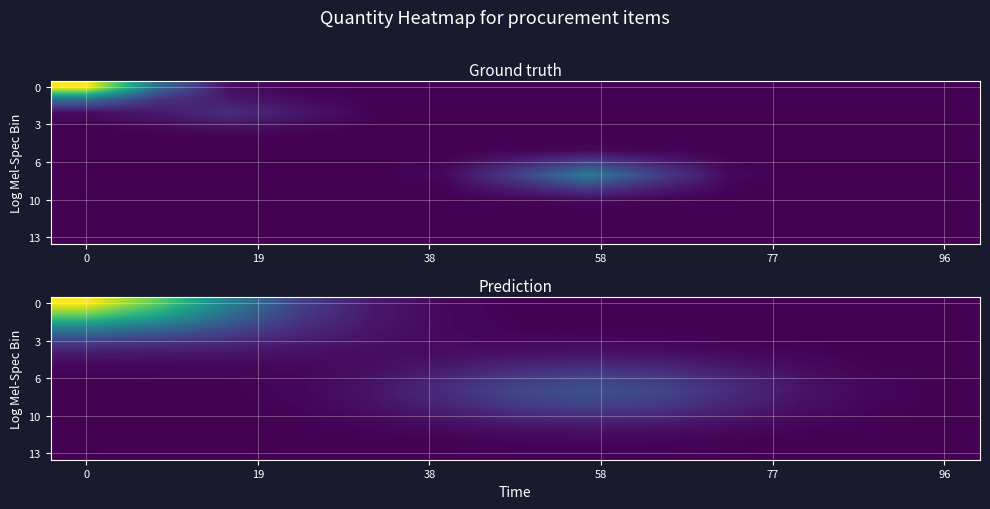

What is the highest value of the 0 series?

0.7